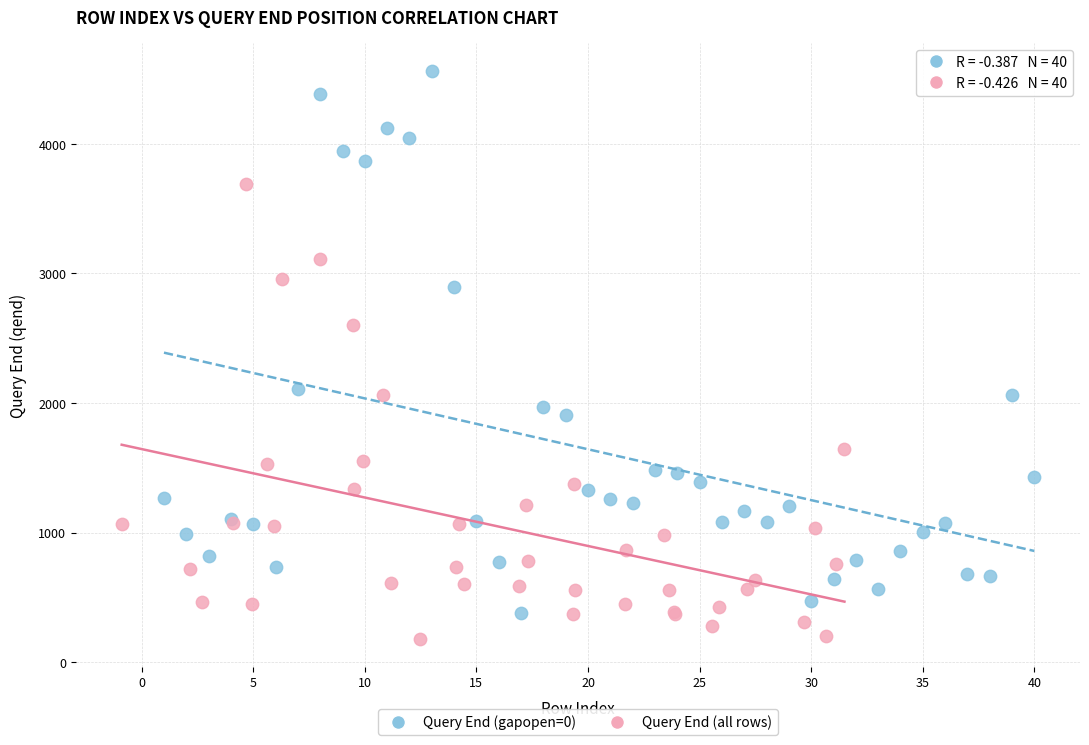

What are all the series names shown in the legend?

Query End (gapopen=0), Query End (all rows)